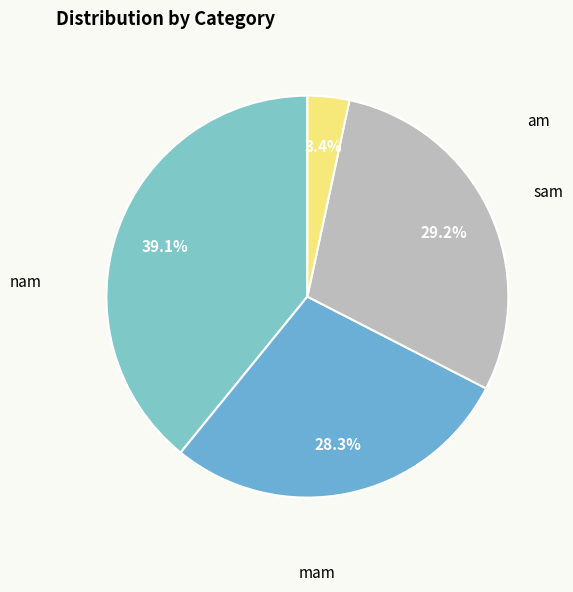

Is it true that am is 15% of the pie?

False